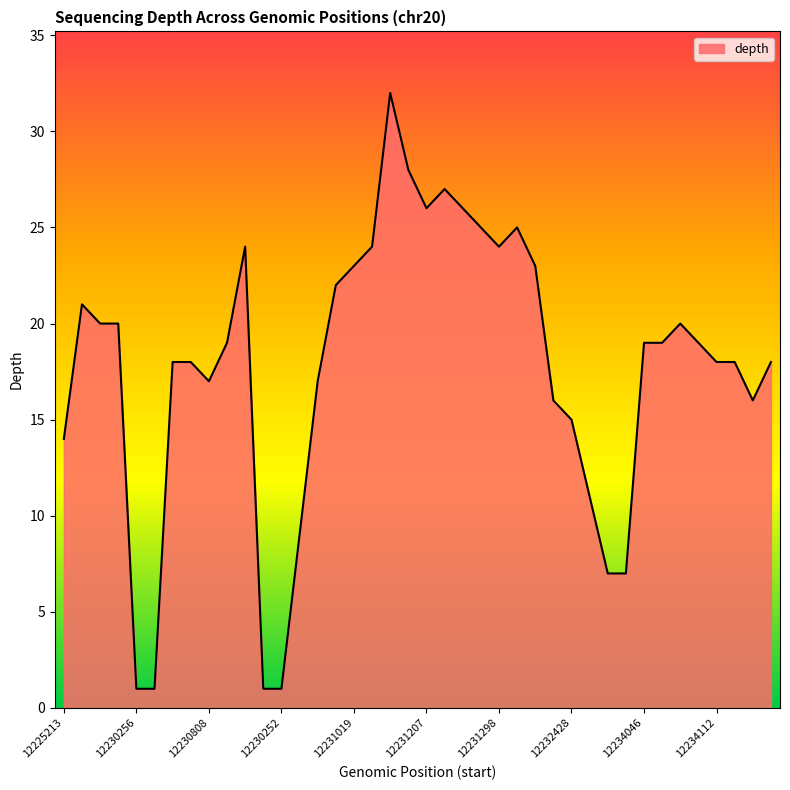

What is the greatest value displayed?

32